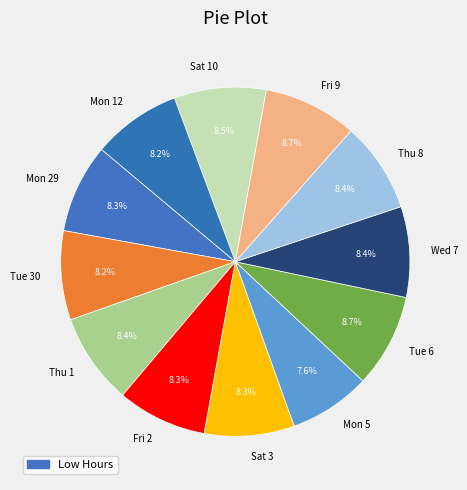

To the nearest percent, what is the difference between the largest and smallest slice percentages?

1%